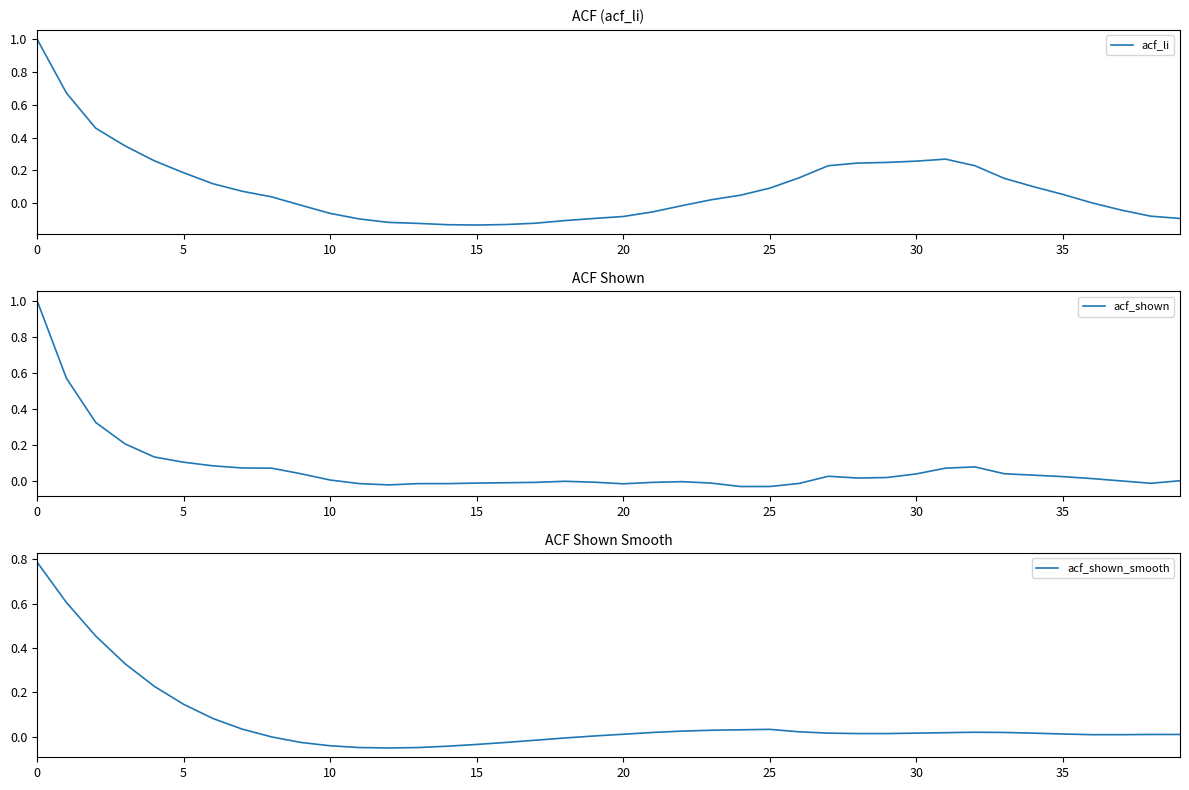

List the series in order of their peak value, highest first.

acf_li, acf_shown, acf_shown_smooth